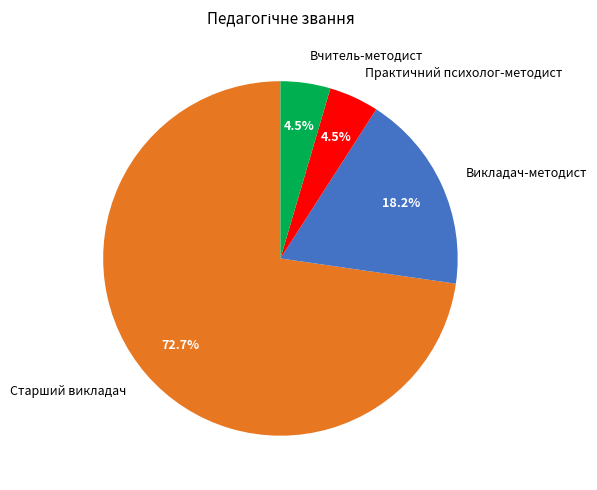

Is there a majority slice in this chart?

Yes